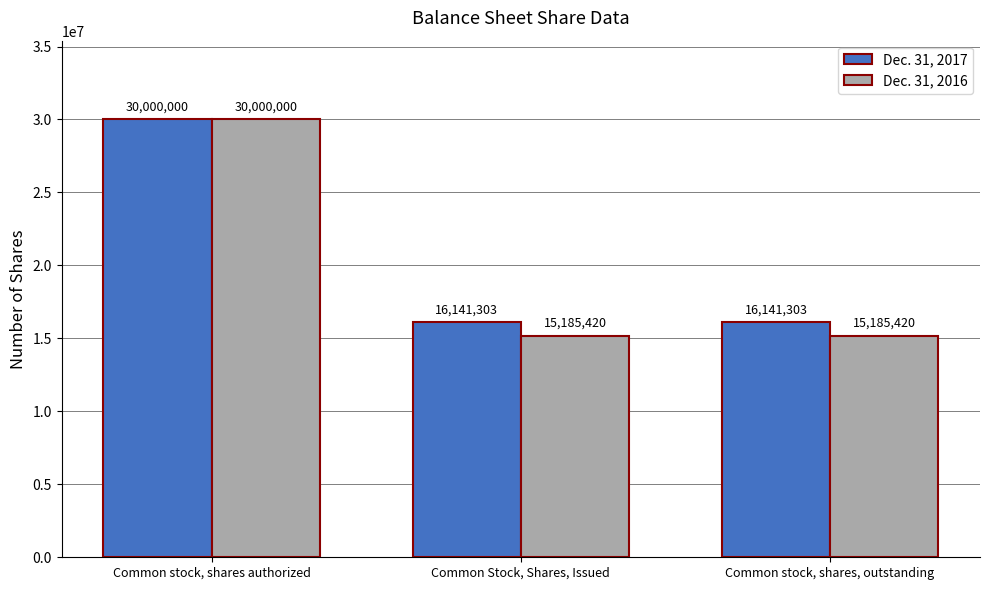

Is it true that Dec. 31, 2017 equals 6031324 at Common stock, shares, outstanding?

False